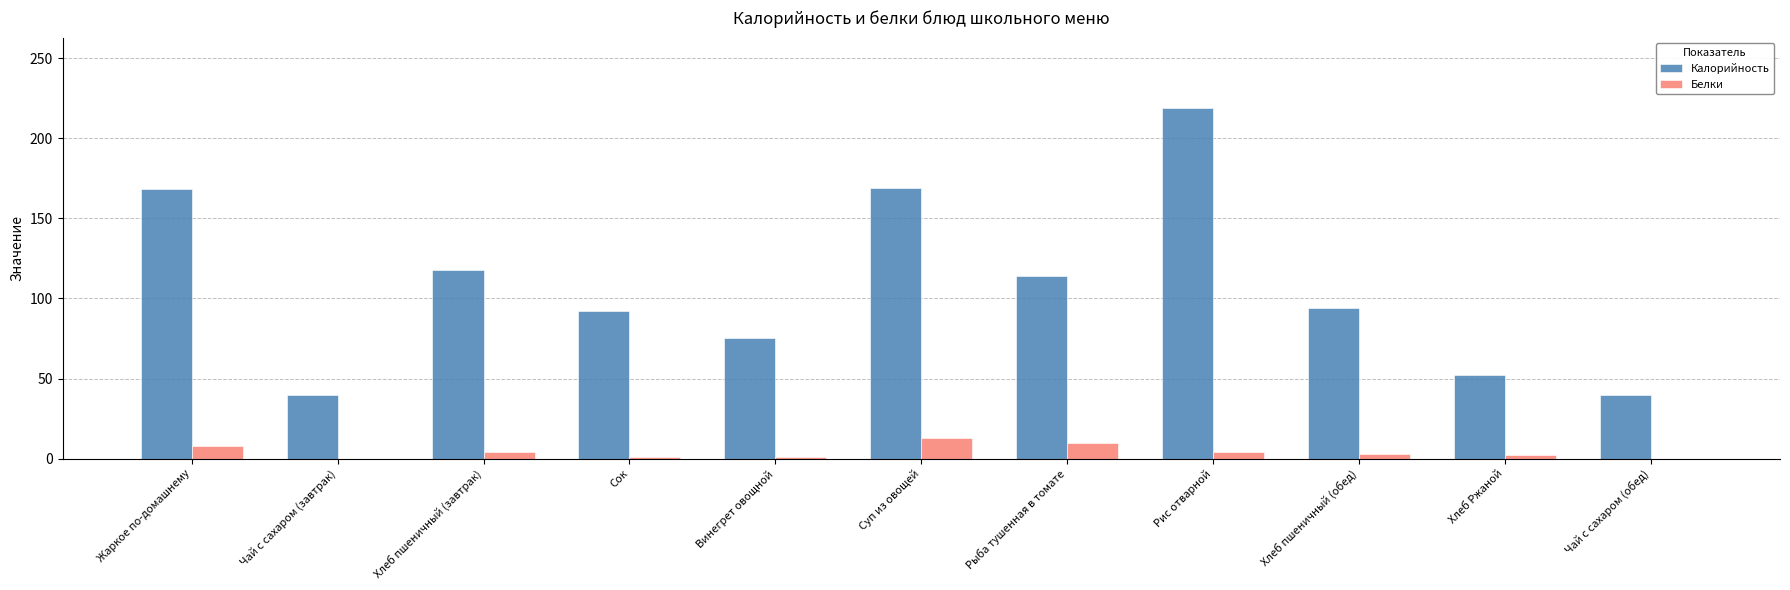

Which series changed the most between Жаркое по-домашнему and Сок?

Калорийность